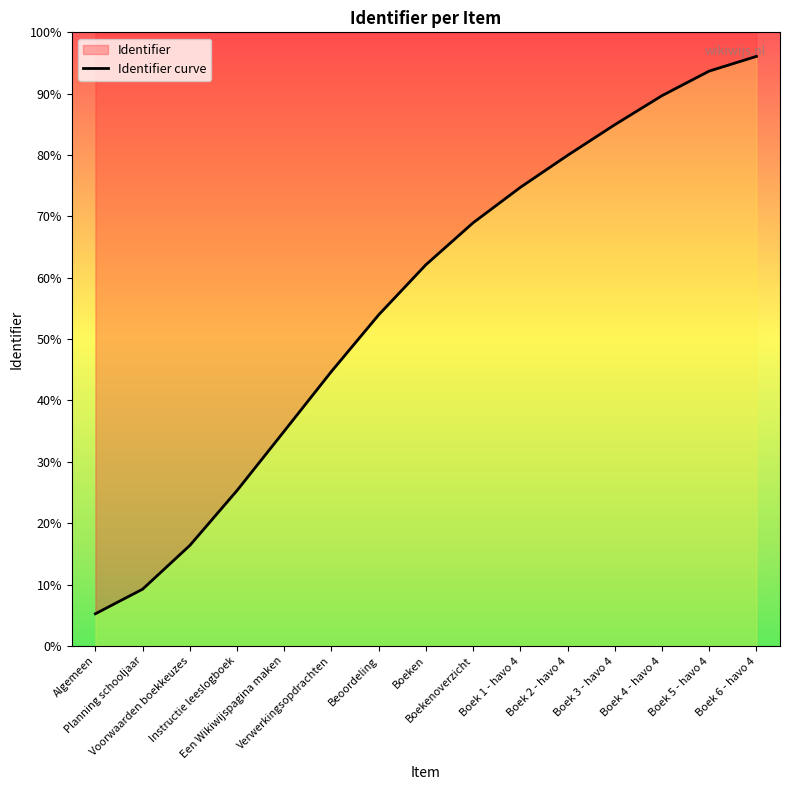

What is the approximate value at Boek 5 - havo 4?

93.7